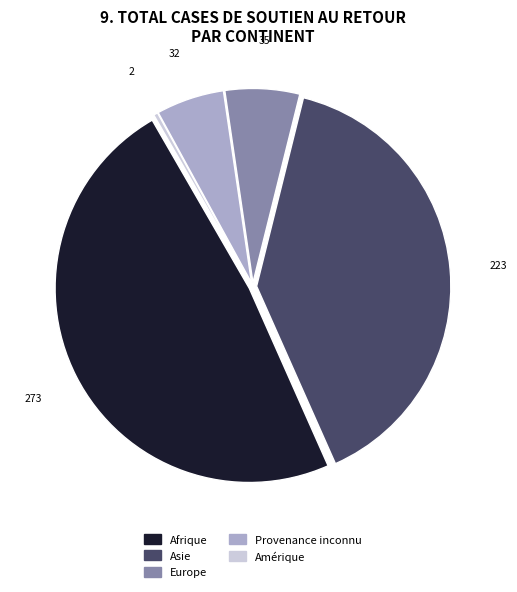

Is there any slice that represents more than half of the pie?

No